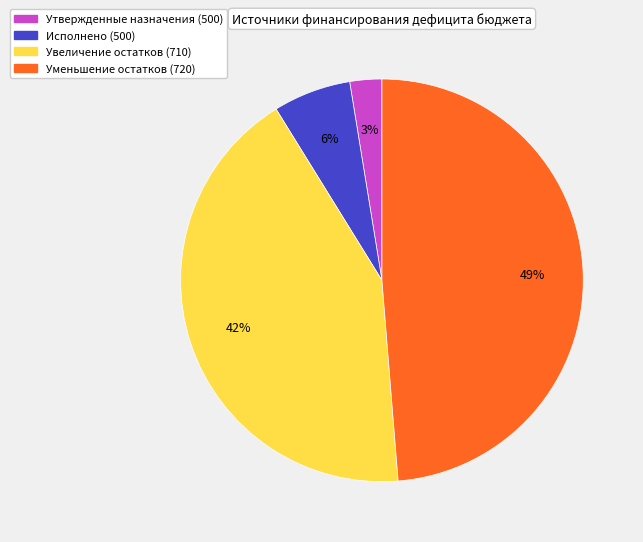

The Увеличение остатков (710) slice represents 42% of the pie. True or false?

True